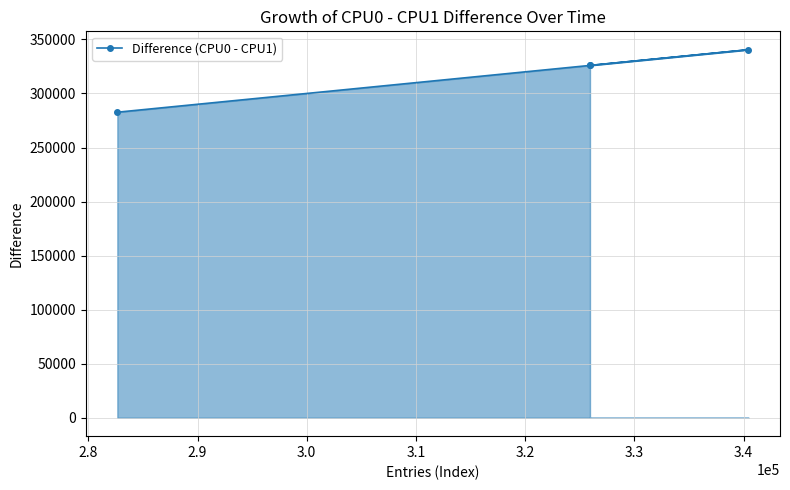

What is the value of the 3rd point from the left?

325931